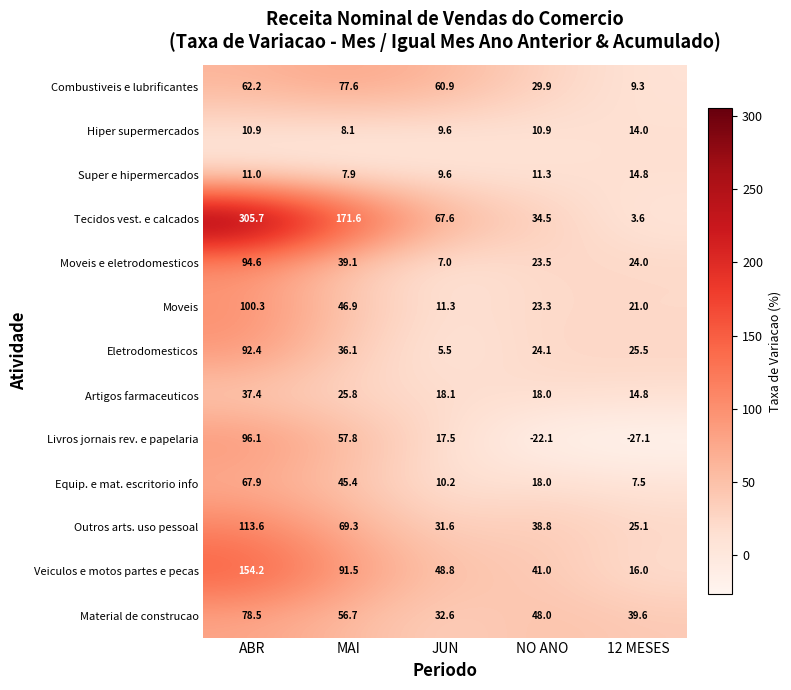

Which series changed the most between MAI and NO ANO?

Tecidos vest. e calcados